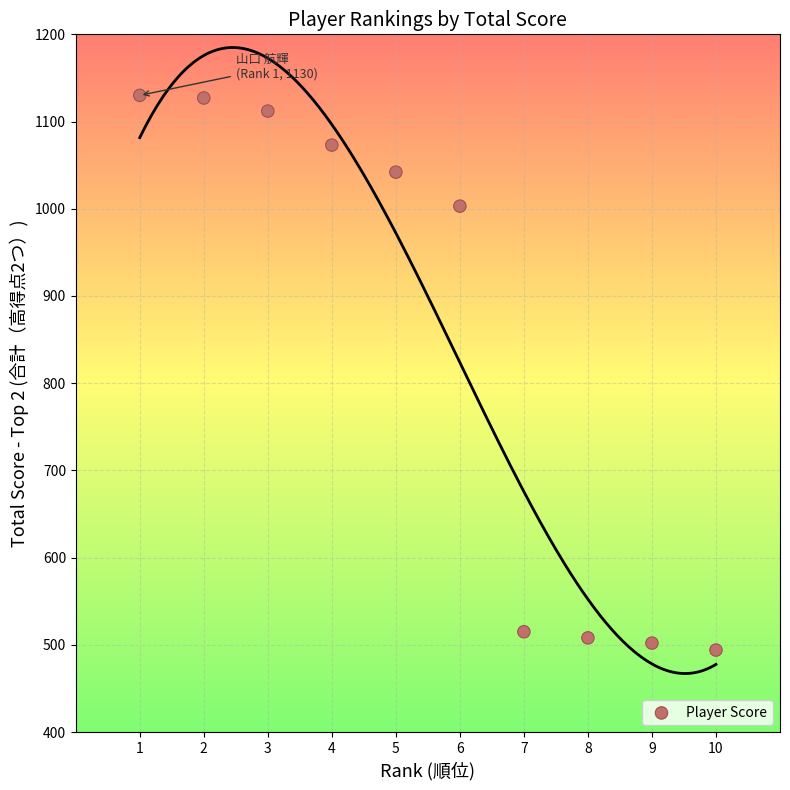

What is the average Y value?

851